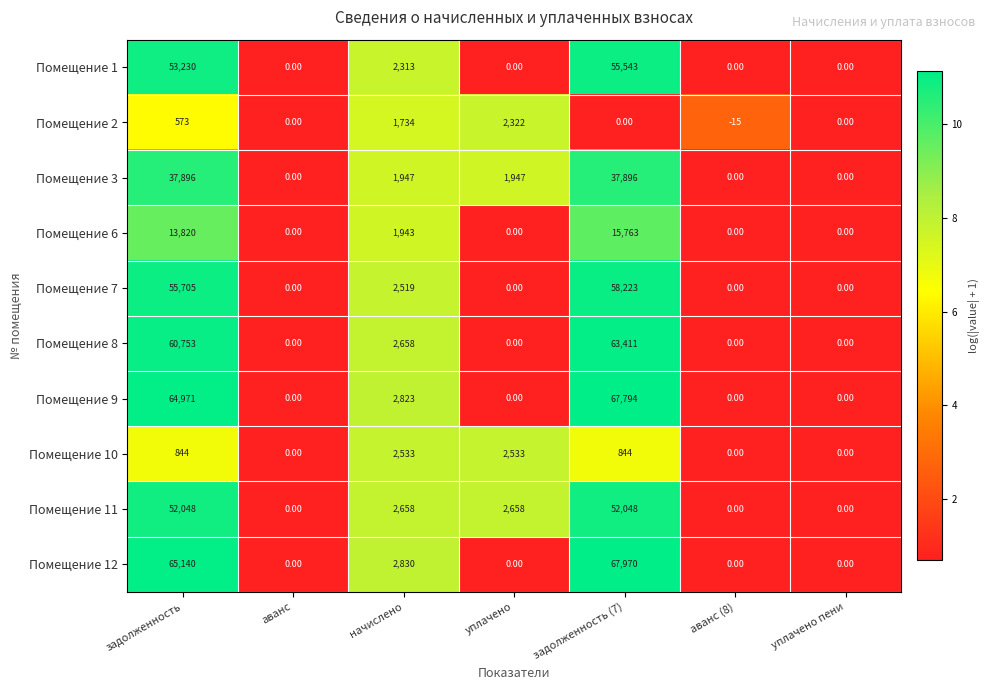

At задолженность (7), list the series in order from largest to smallest.

Помещение 12, Помещение 9, Помещение 8, Помещение 7, Помещение 1, Помещение 11, Помещение 3, Помещение 6, Помещение 10, Помещение 2